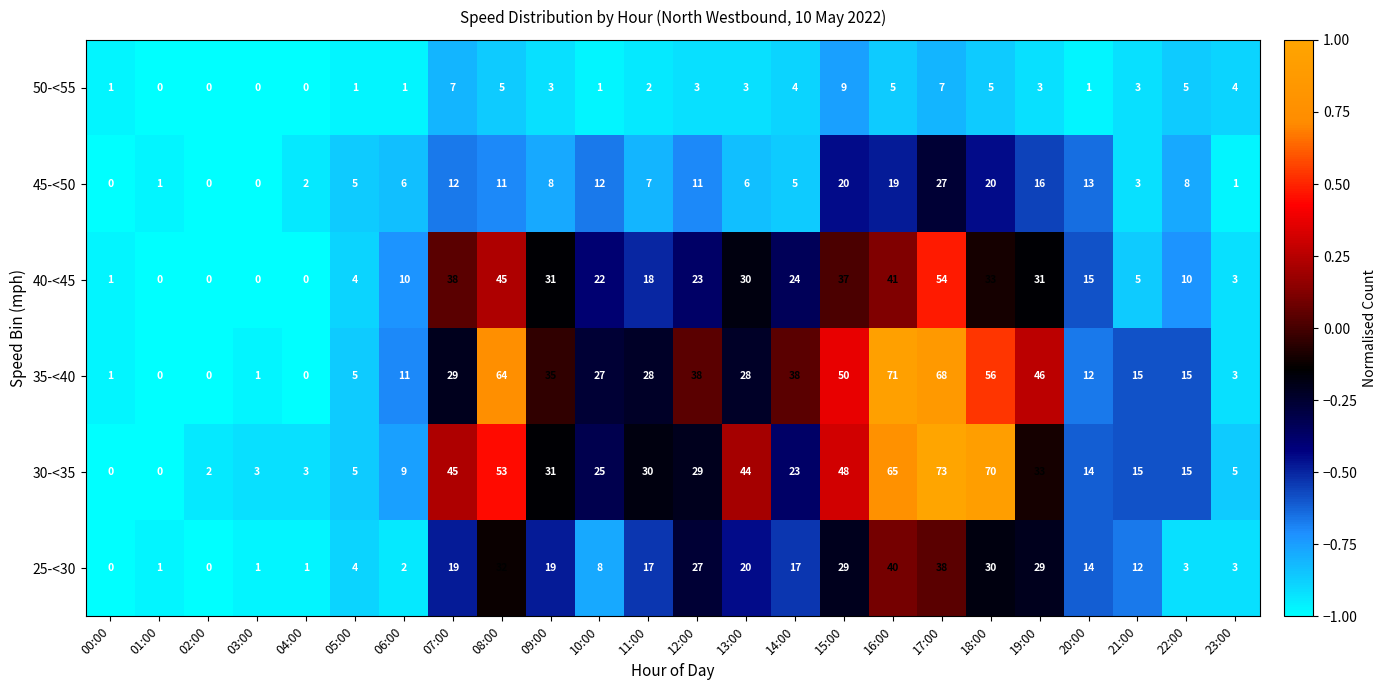

Which series has the largest range (max minus min)?

30-<35